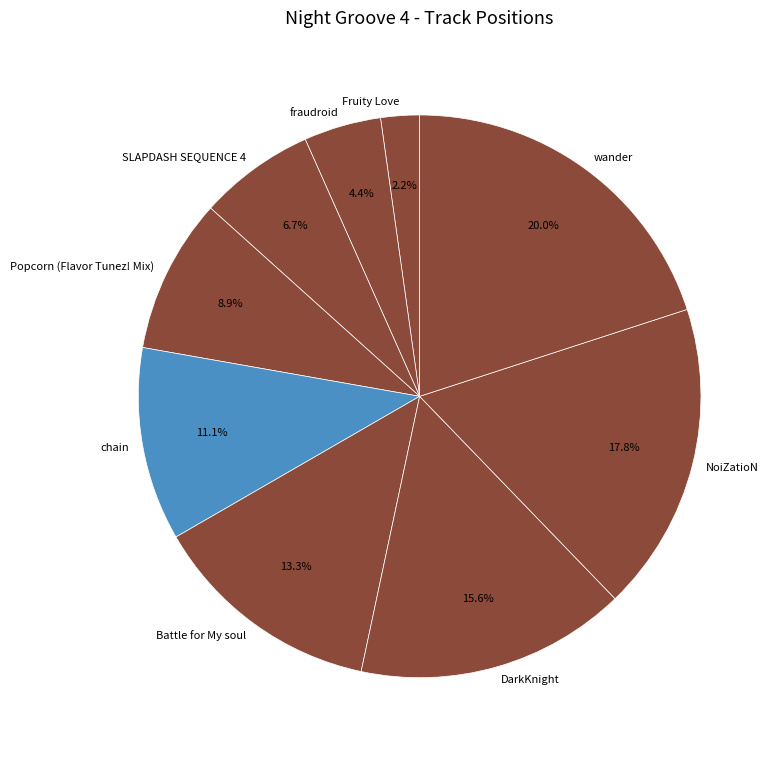

Which has a higher value, fraudroid or Fruity Love?

fraudroid